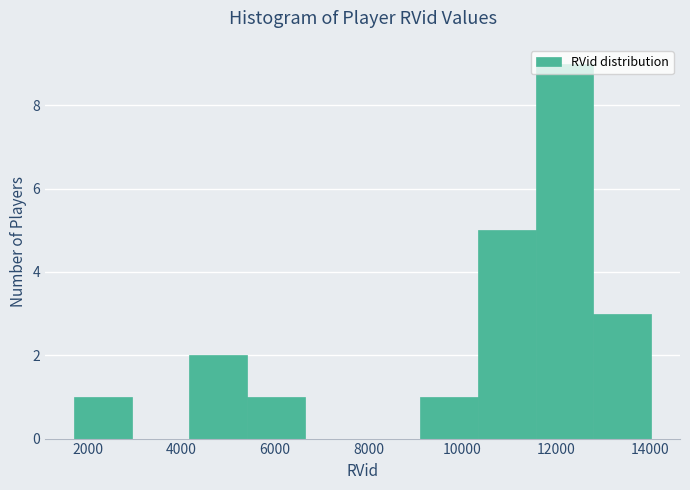

Over which range of the x-axis is the bar tallest?

11600 to 12800